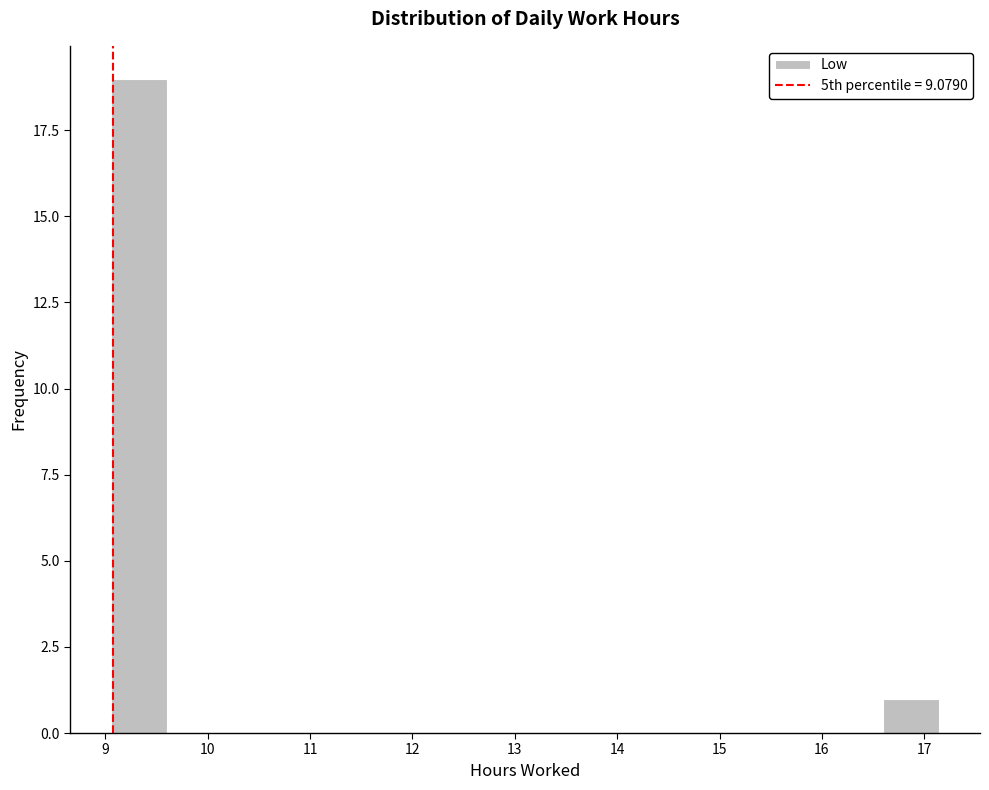

Which range on the x-axis has the tallest bar?

9.1 to 9.6